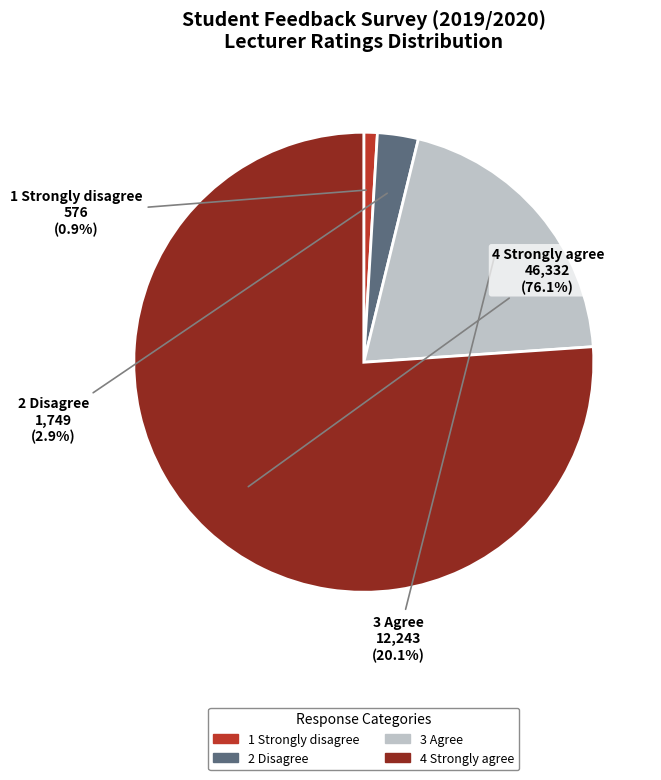

To the nearest percent, what is the difference between the 3 Agree and 4 Strongly agree slice percentages?

56%